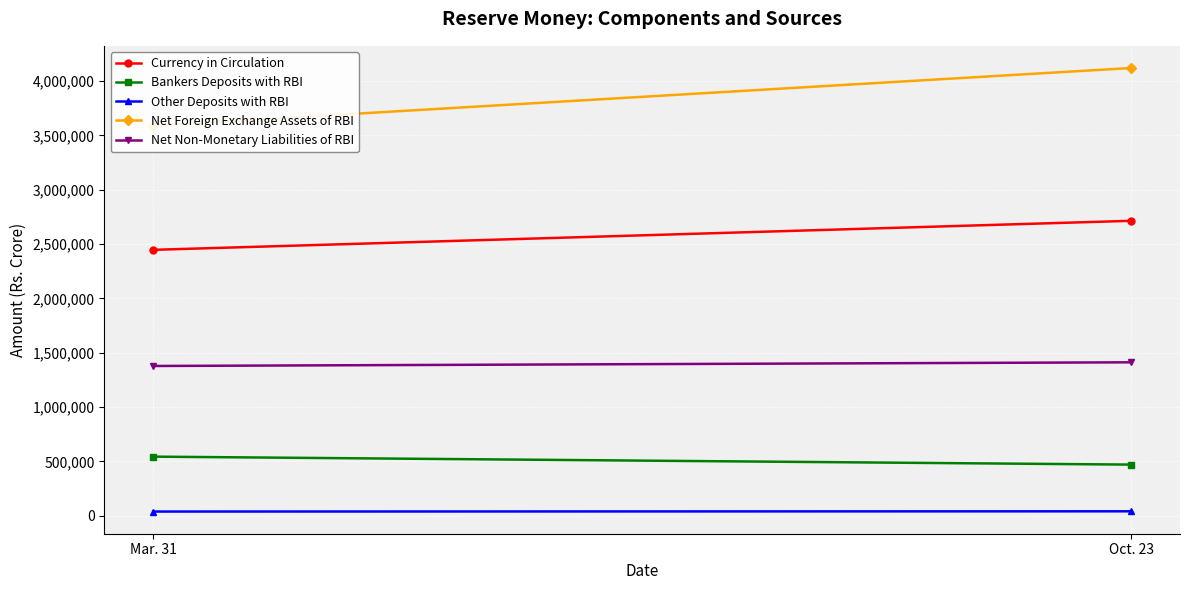

Rank the series at Mar. 31 from highest to lowest value.

Net Foreign Exchange Assets of RBI, Currency in Circulation, Net Non-Monetary Liabilities of RBI, Bankers Deposits with RBI, Other Deposits with RBI